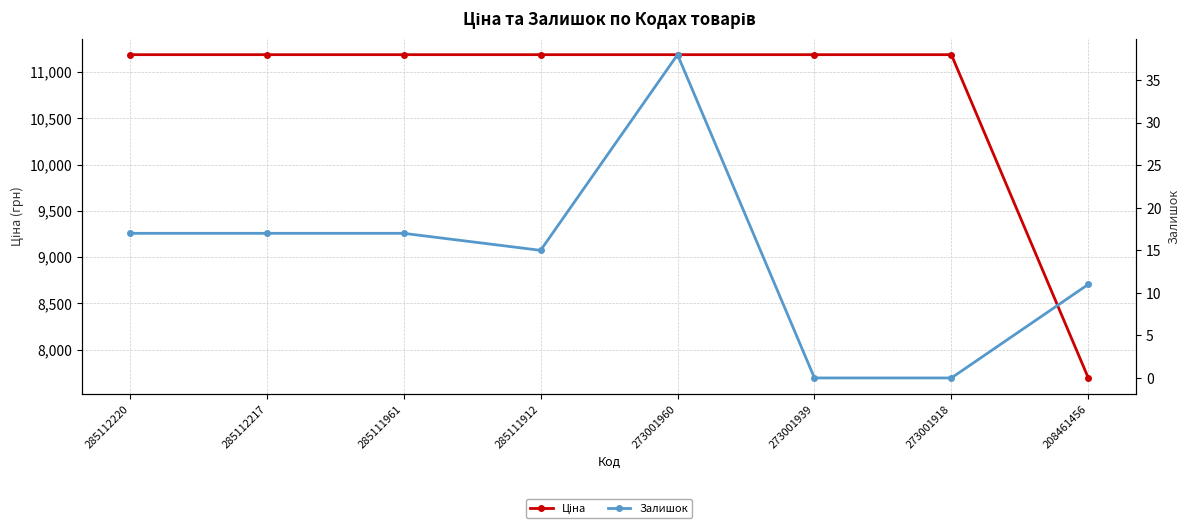

What is the total value across all series at 285112217?

11205.2